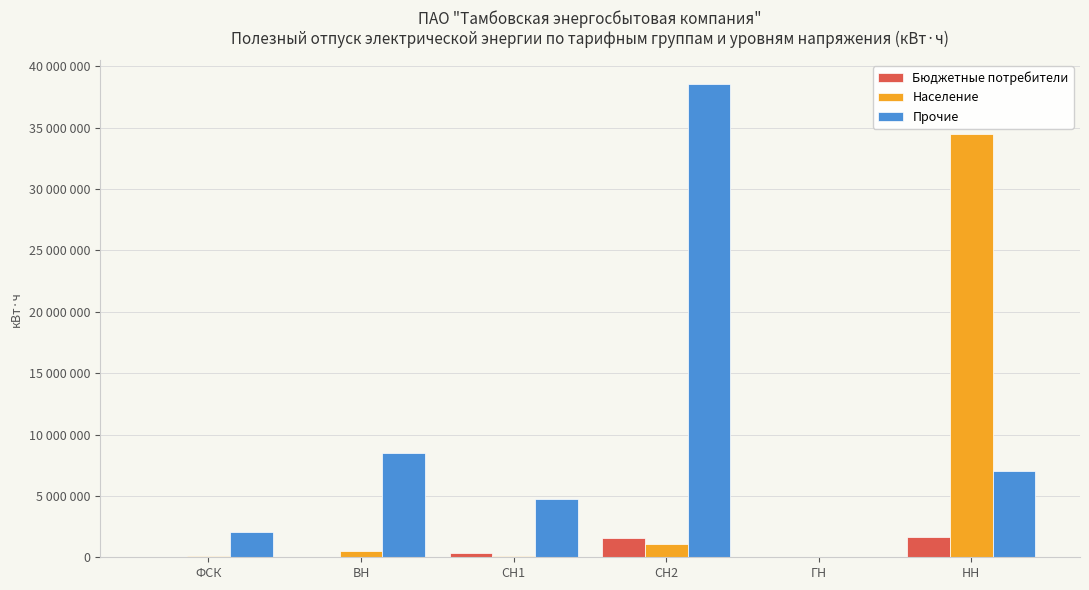

What are all the series names shown in the legend?

Бюджетные потребители, Население, Прочие